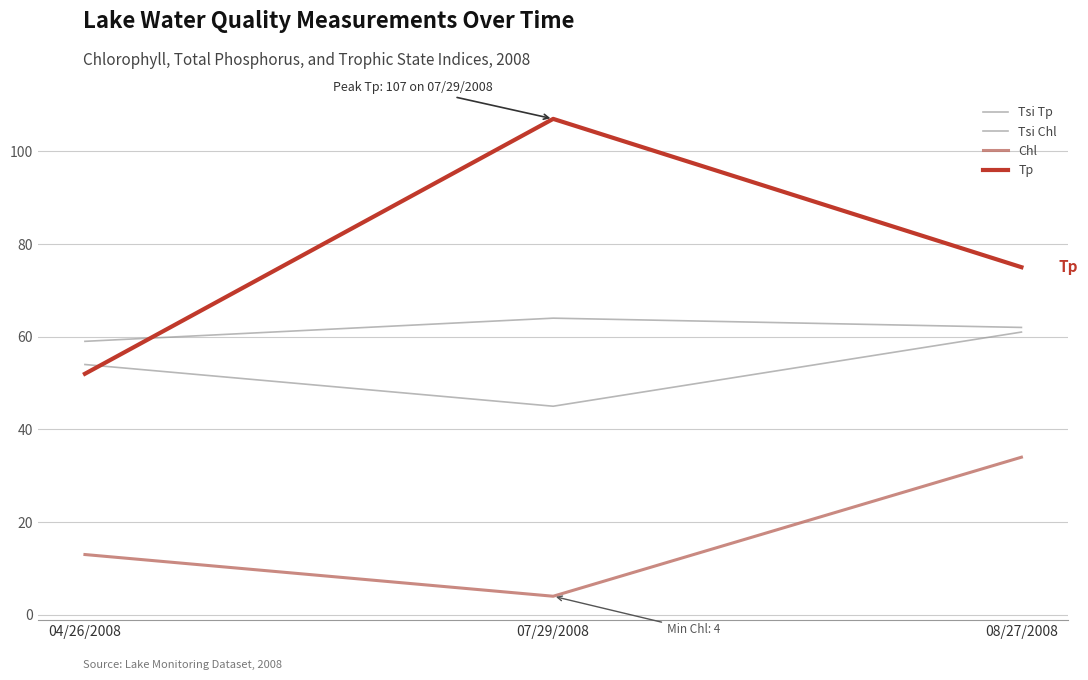

Reading right to left, transcribe all the data shown in this chart.

Tsi Tp: 08/27/2008=62	07/29/2008=64	04/26/2008=59
Tsi Chl: 08/27/2008=61	07/29/2008=45	04/26/2008=54
Chl: 08/27/2008=34	07/29/2008=4	04/26/2008=13
Tp: 08/27/2008=75	07/29/2008=107	04/26/2008=52